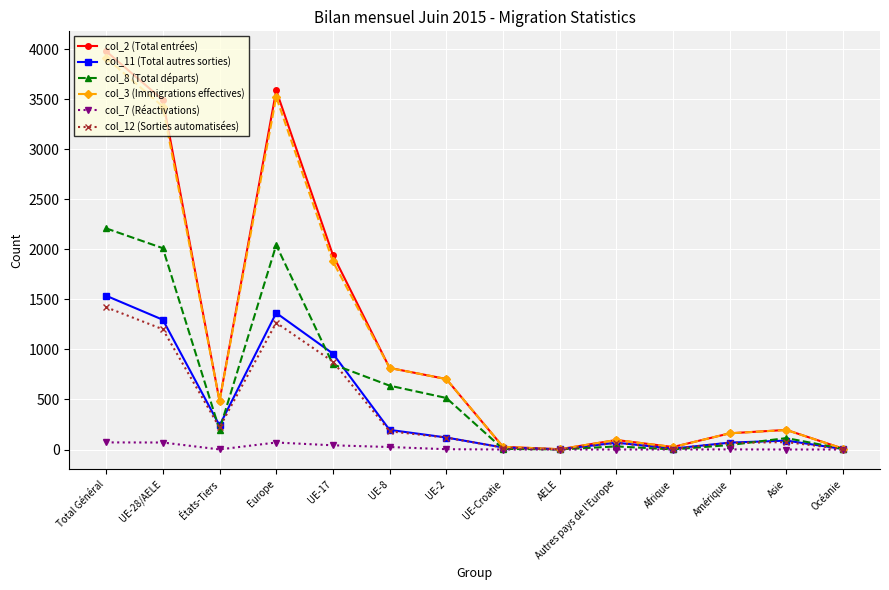

Does the chart have visible grid lines?

Yes